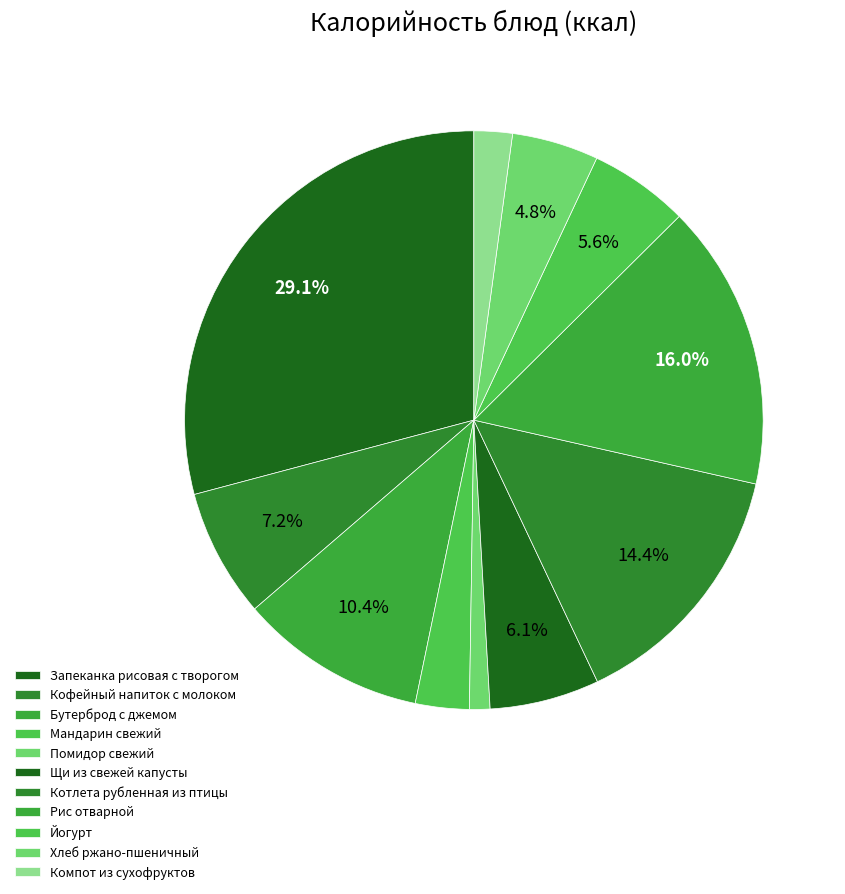

How many segments does this pie chart have?

11